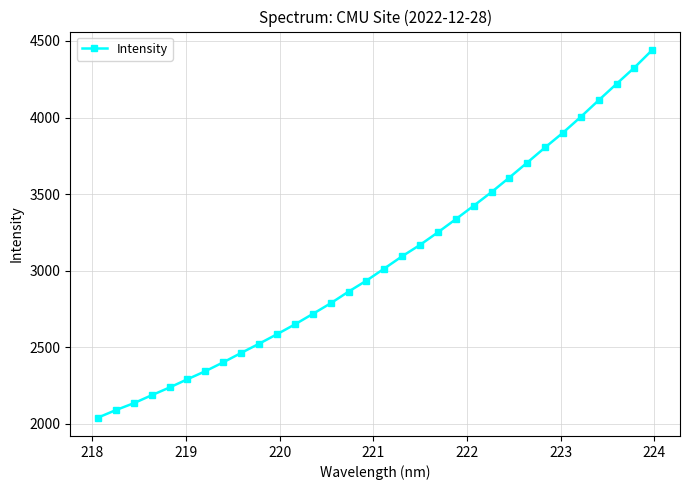

What is the value of the 29th point from the left?

4113.2